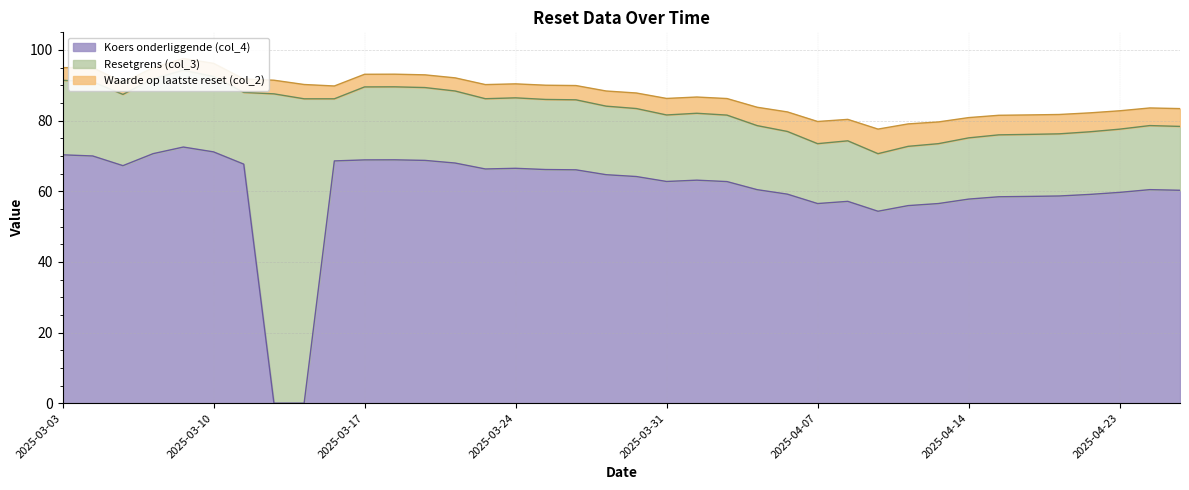

How many lines are shown in the chart?

3